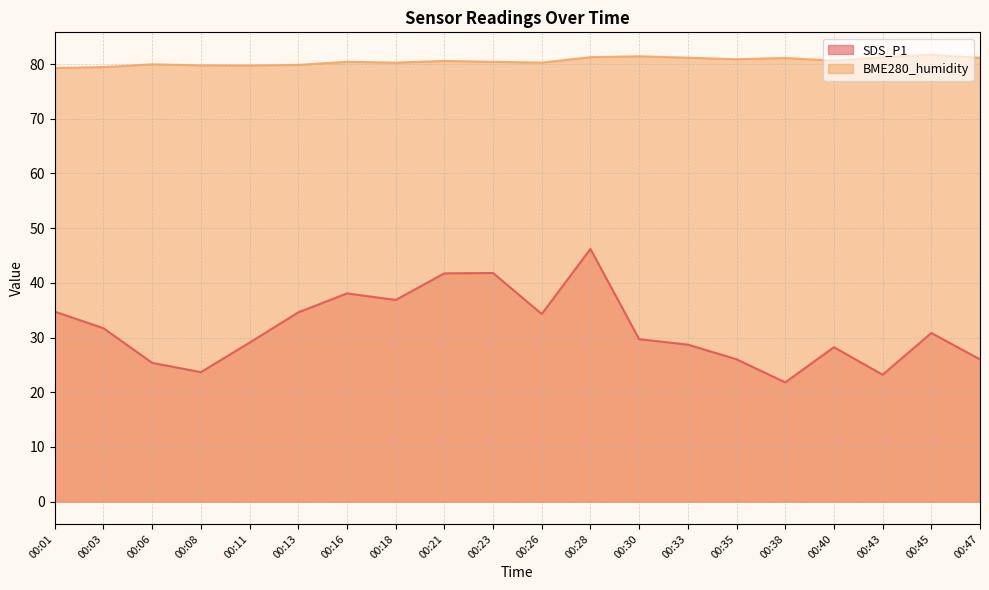

The SDS_P1 series shows 23.6 at 00:28. True or false?

False